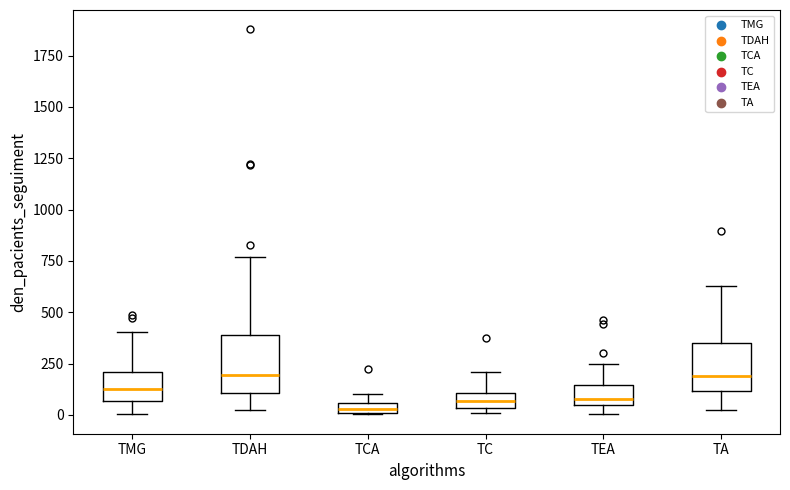

Where is the upper edge of the box for TA on the y-axis? The values are not printed on the chart, so give them approximately, as read against the axis.

350